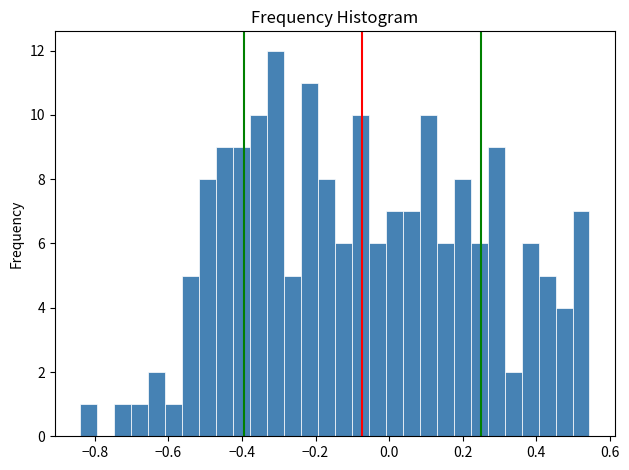

Around what value on the x-axis is the tallest bar? Give the approximate position of its centre, as read against the axis.

-0.30